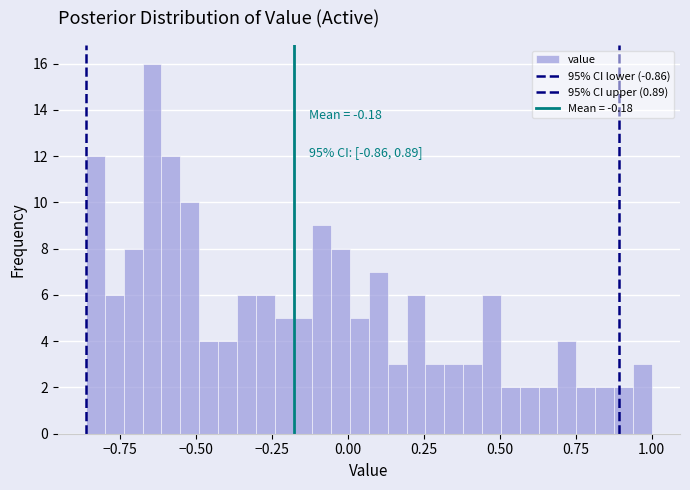

Around what value on the x-axis is the tallest bar? Give the approximate position of its centre, as read against the axis.

-0.65